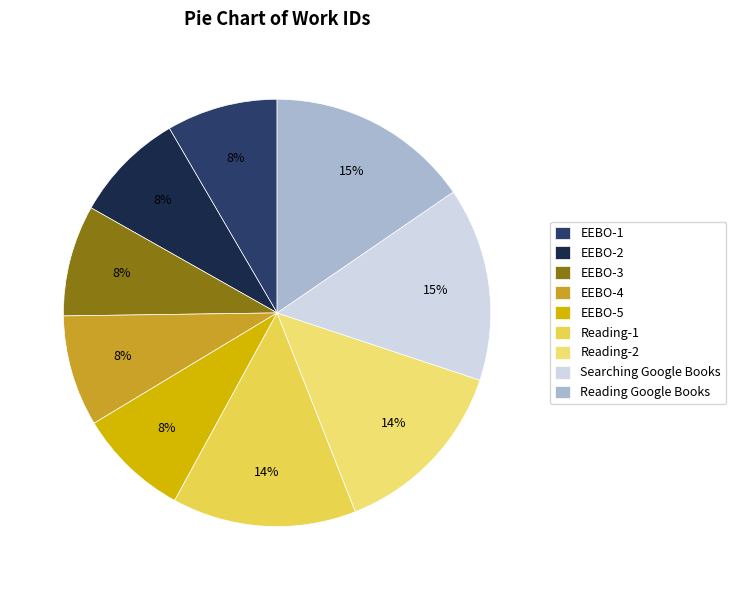

What is the total percentage of EEBO-4 and EEBO-1?

16.8%